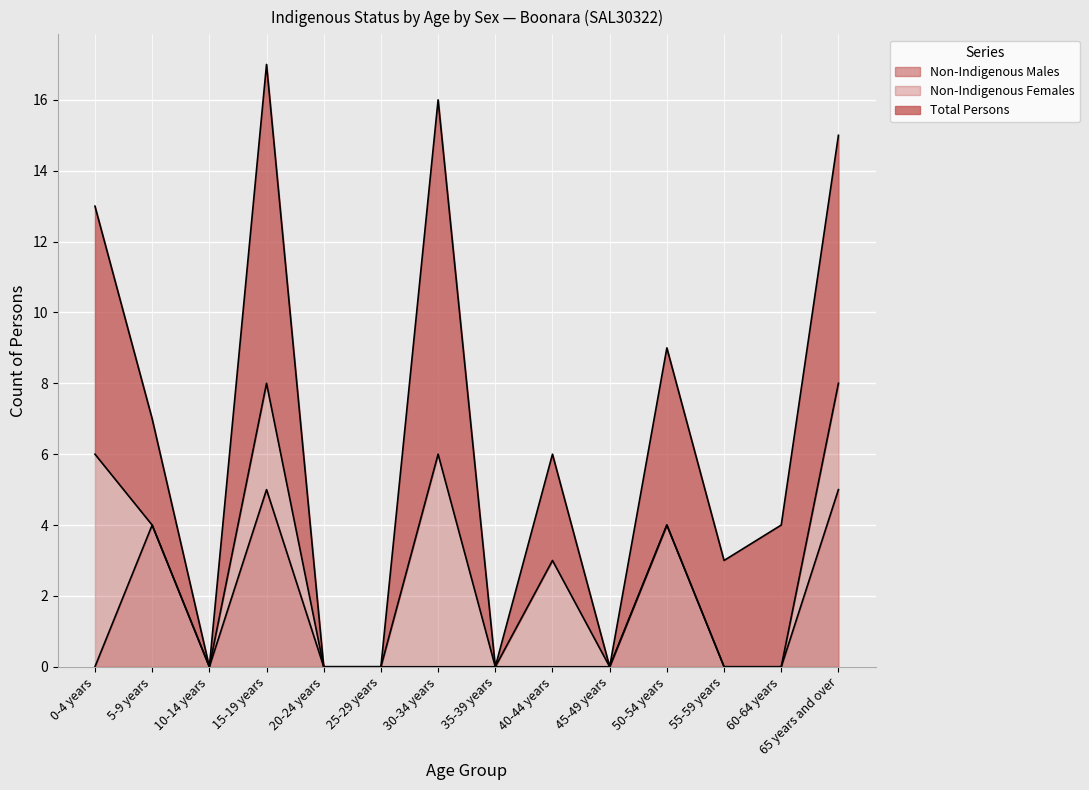

At which label does Non-Indigenous Males reach its minimum?

0-4 years